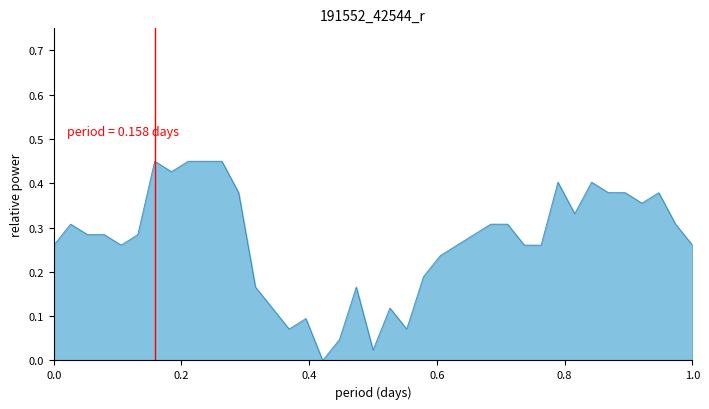

Reading right to left, what are all the values shown in this chart?

0.3	0.3	0.4	0.4	0.4	0.4	0.4	0.3	0.4	0.3	0.3	0.3	0.3	0.3	0.3	0.2	0.2	0.1	0.1	0.0	0.2	0.0	0.0	0.1	0.1	0.1	0.2	0.4	0.5	0.5	0.5	0.4	0.5	0.3	0.3	0.3	0.3	0.3	0.3